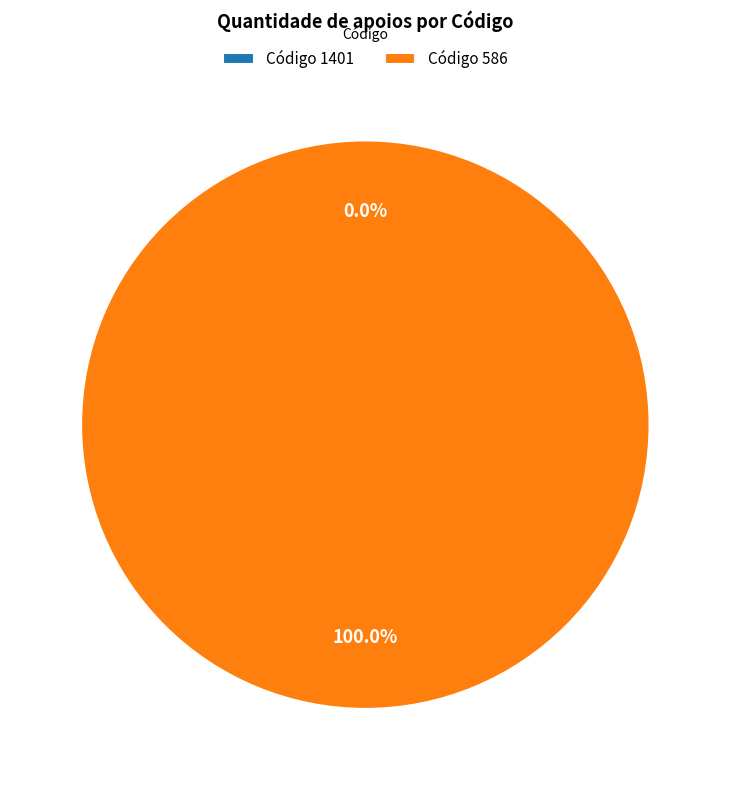

To the nearest percent, what is the difference between the 1401 and 586 slice percentages?

100%